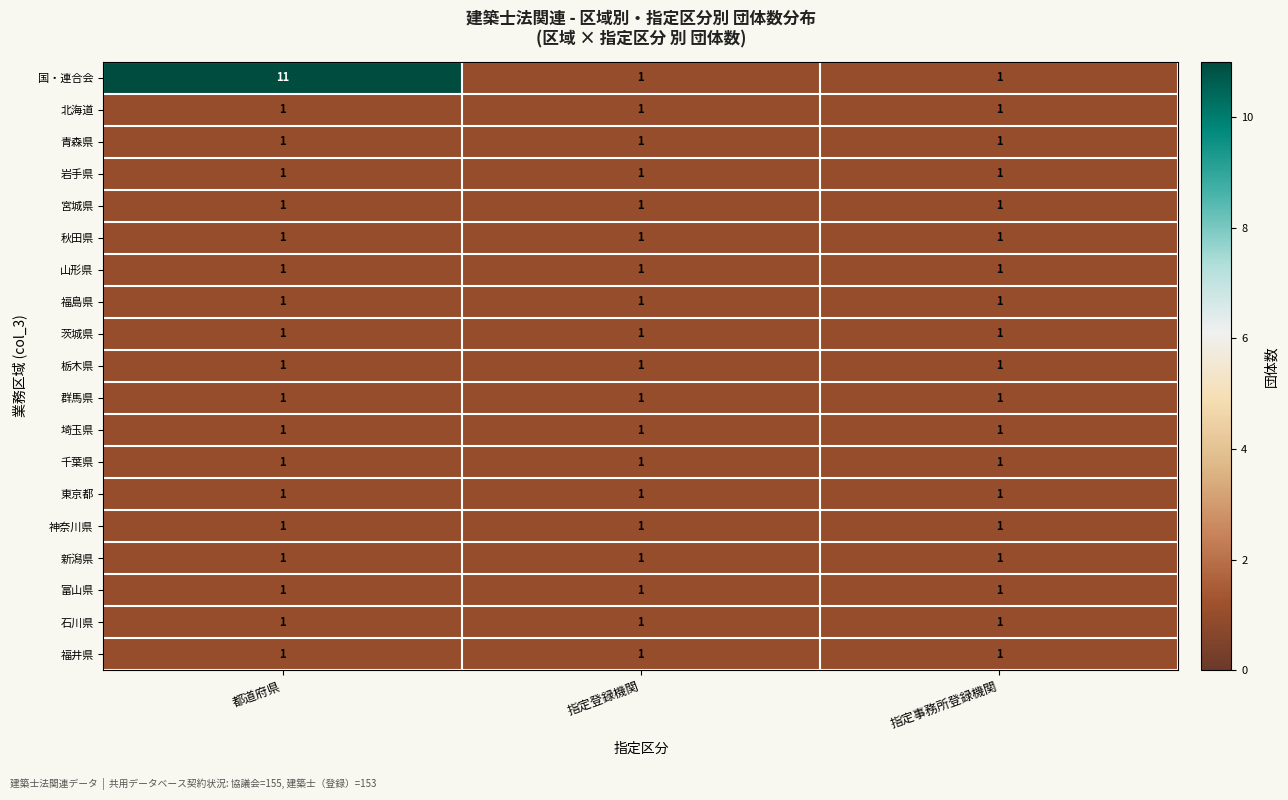

At how many categories does at least one series exceed 2?

1